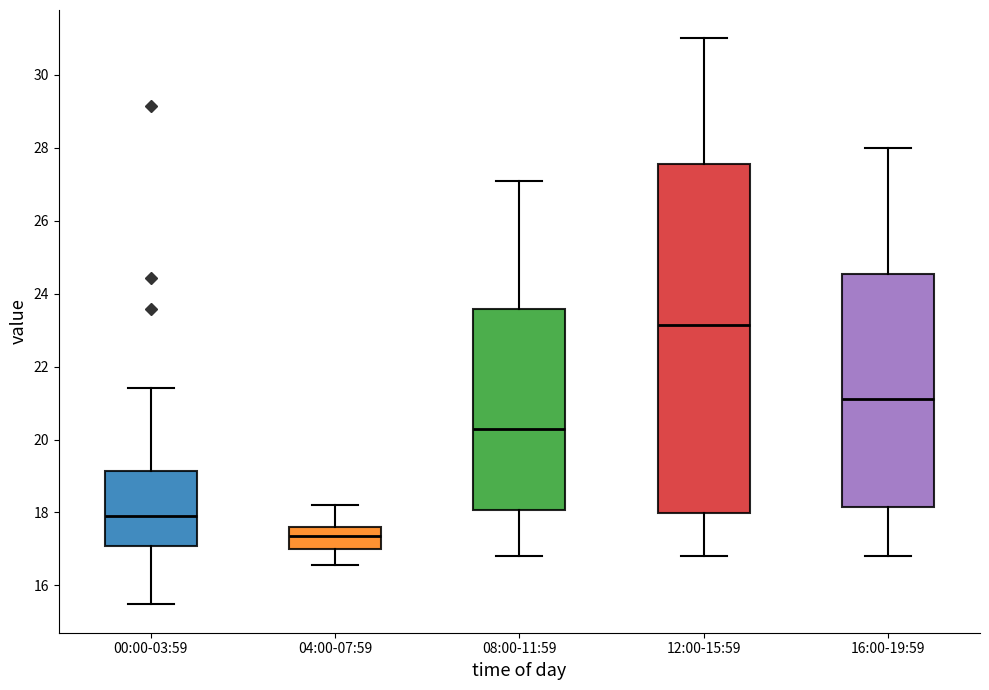

Reading left to right, read every box against the y-axis: the position of its median line, the range the box covers, and the ends of its whiskers. The values are not printed on the chart, so give them approximately, as read against the axis.

00:00-03:59: median 18.0, box 17.0 to 19.2, whiskers 15.4 to 21.4
04:00-07:59: median 17.4, box 17.0 to 17.6, whiskers 16.6 to 18.2
08:00-11:59: median 20.4, box 18.0 to 23.6, whiskers 16.8 to 27.2
12:00-15:59: median 23.2, box 18.0 to 27.6, whiskers 16.8 to 31.0
16:00-19:59: median 21.2, box 18.2 to 24.6, whiskers 16.8 to 28.0